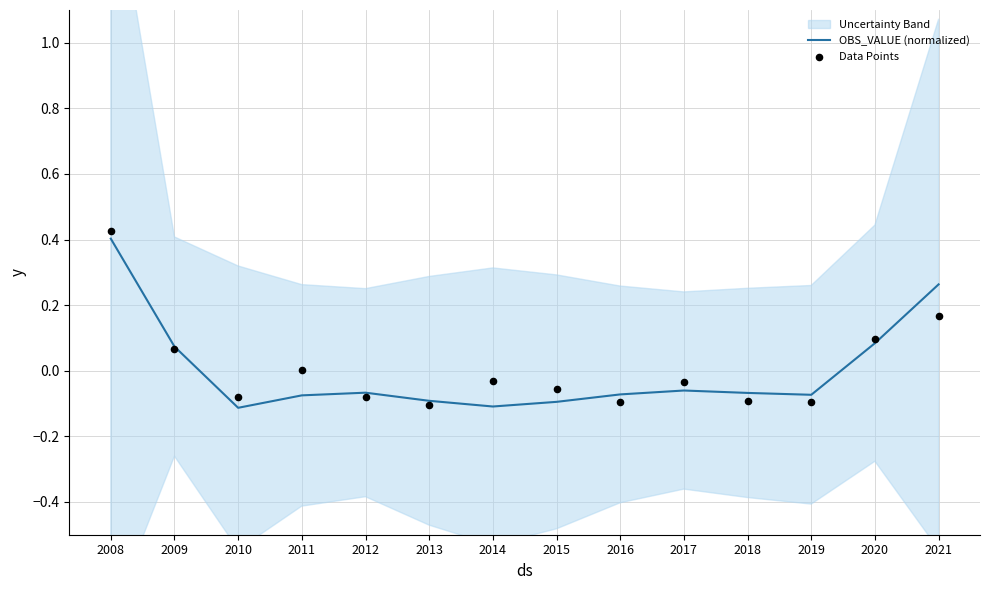

At which category is the sum across all series the highest?

2008